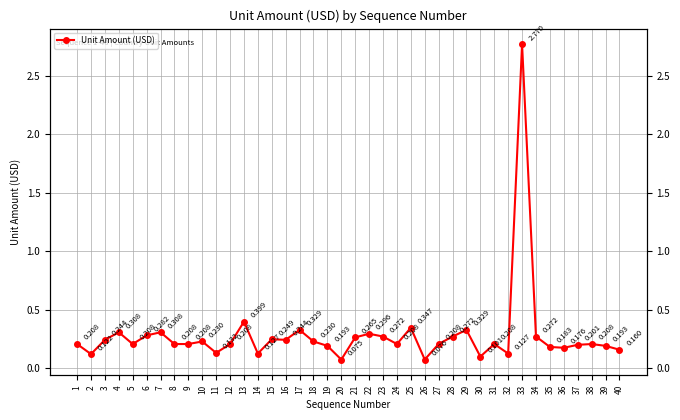

What is the value of the 12th point from the left?

0.2